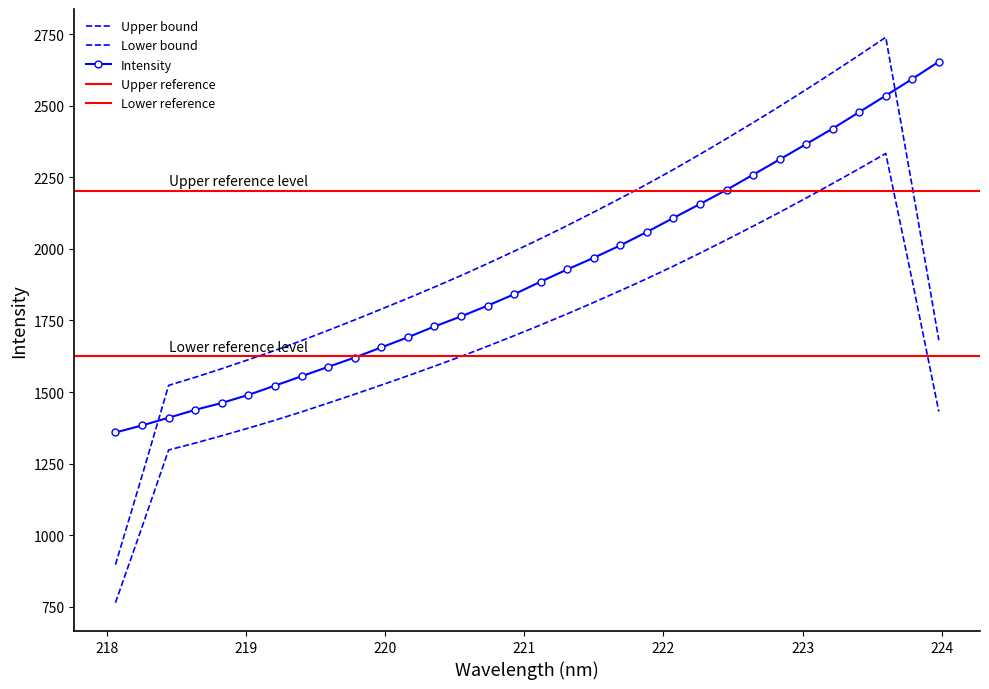

What is the value of the 4th point from the left?

1437.7